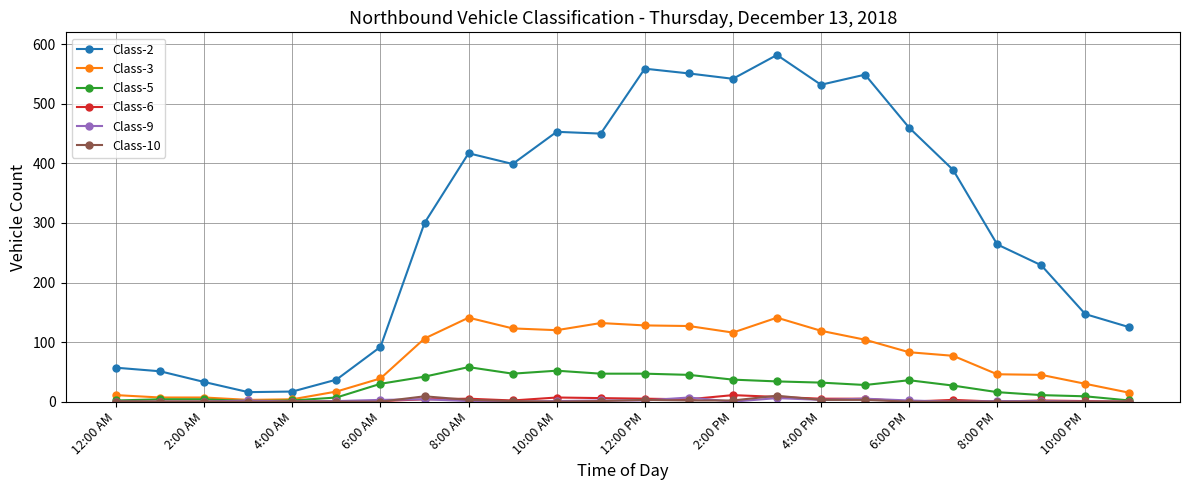

What is the greatest value displayed?

582